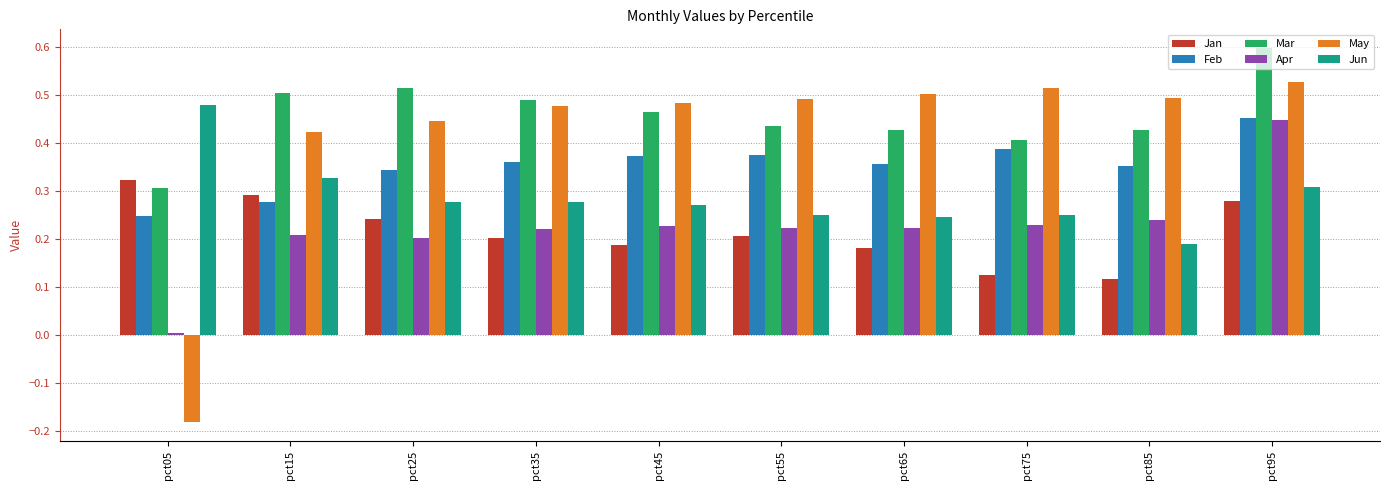

At which category is the sum across all series the highest?

pct95